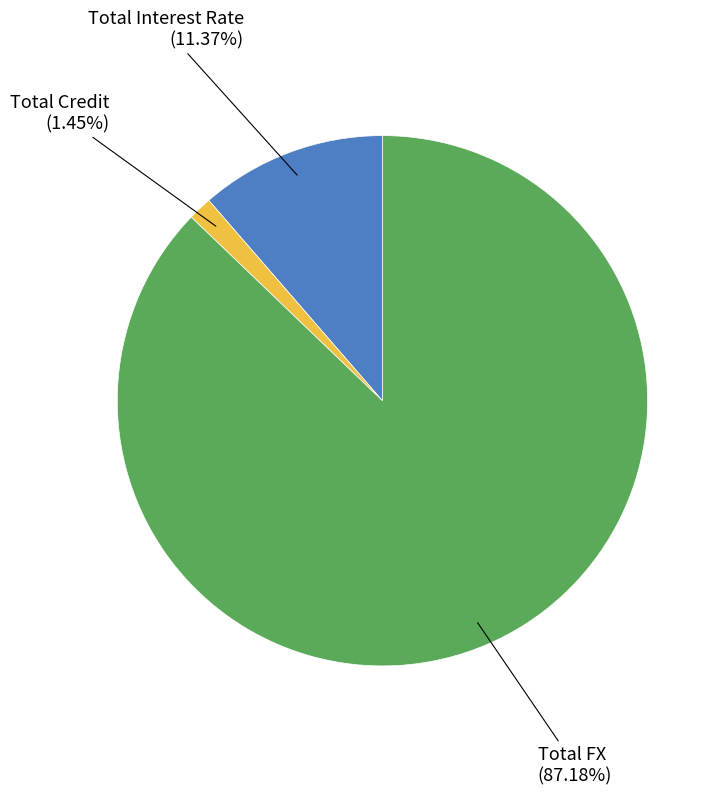

Which category has the biggest portion of the pie?

Total FX